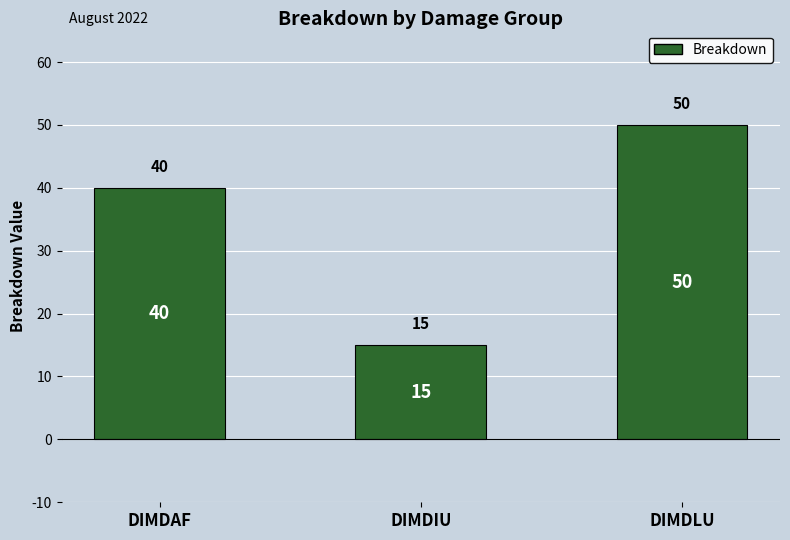

How many categories are shown in the chart?

3